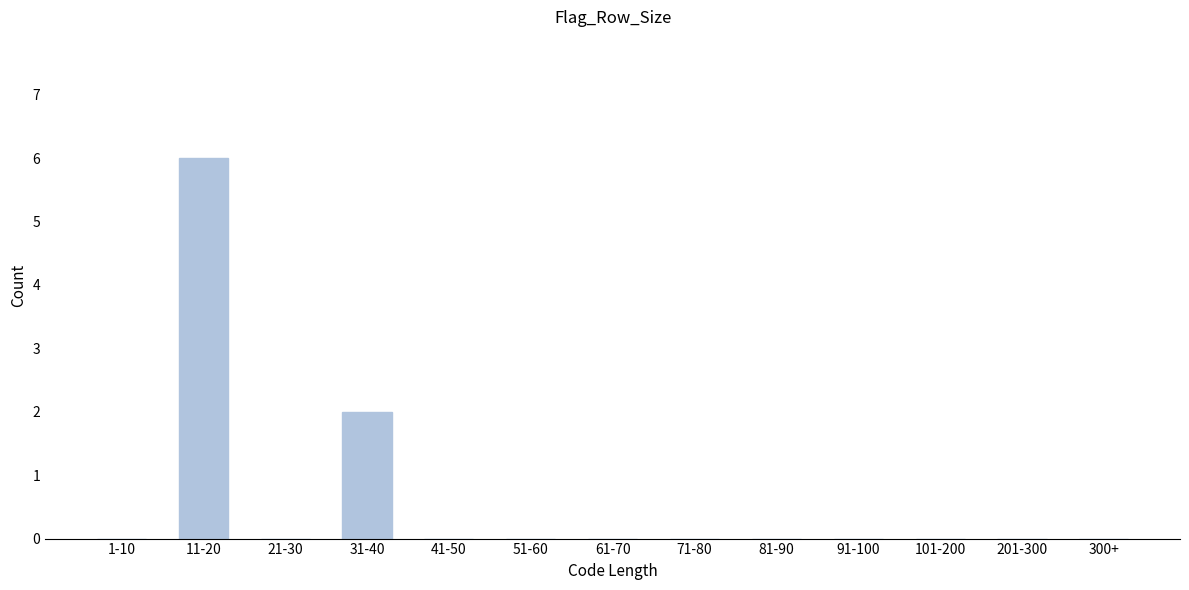

Reading left to right, extract all data points from this chart.

1-10=0	11-20=6	21-30=0	31-40=2	41-50=0	51-60=0	61-70=0	71-80=0	81-90=0	91-100=0	101-200=0	201-300=0	300+=0